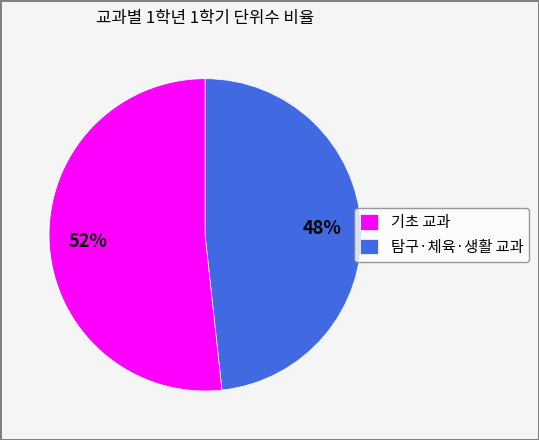

To the nearest percent, what is the combined percentage of 기초 교과 and 탐구·체육·생활 교과?

100%